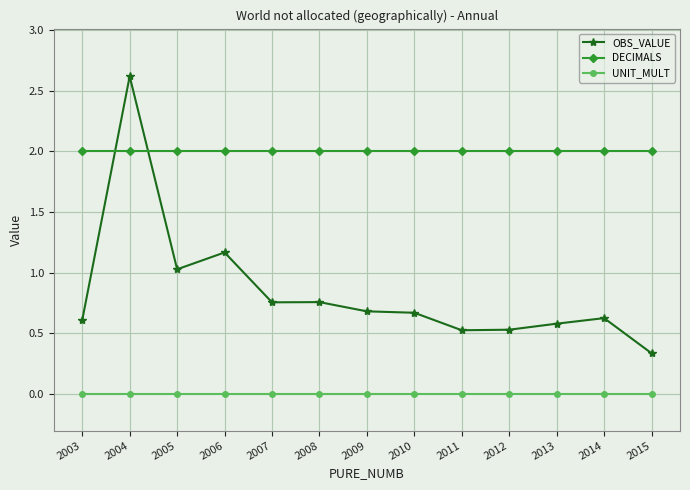

At which category is the sum across all series the highest?

2004